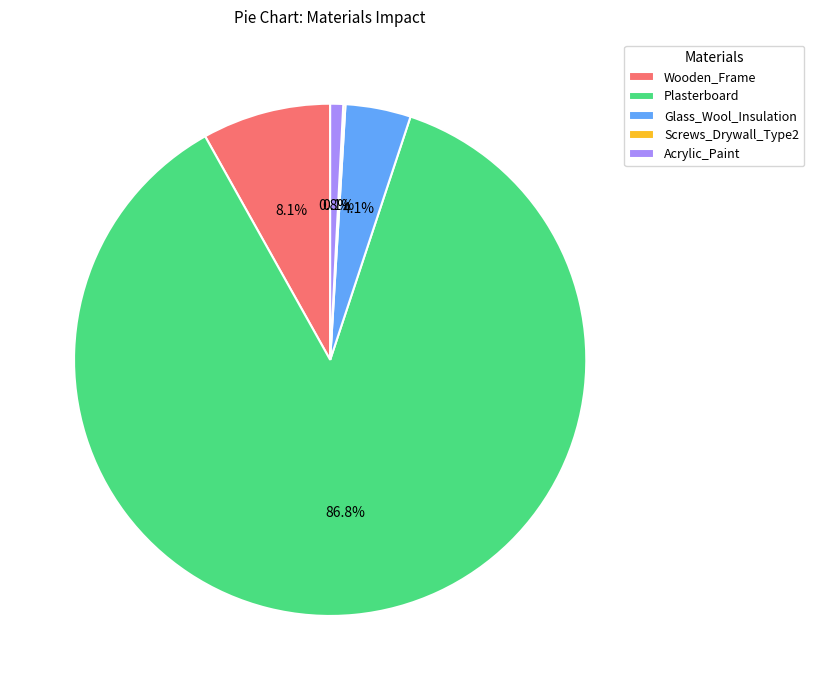

What percentage is NOT represented by Acrylic_Paint?

99.2%